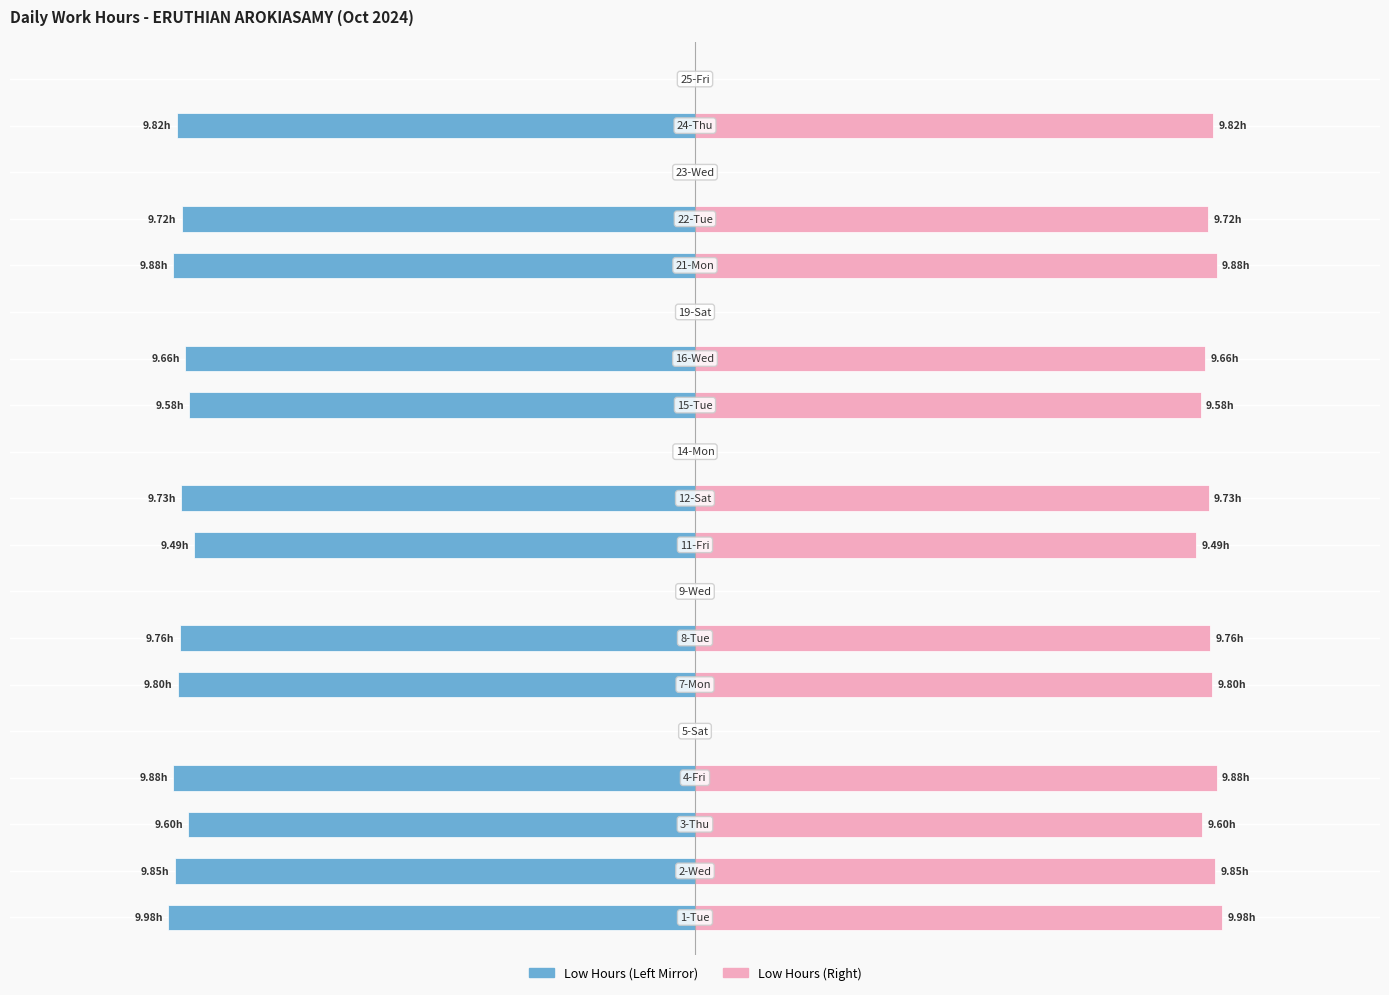

Is the value of Low Hours (scaled right) at 4 greater than the value of Low Hours (scaled left) at 4?

No